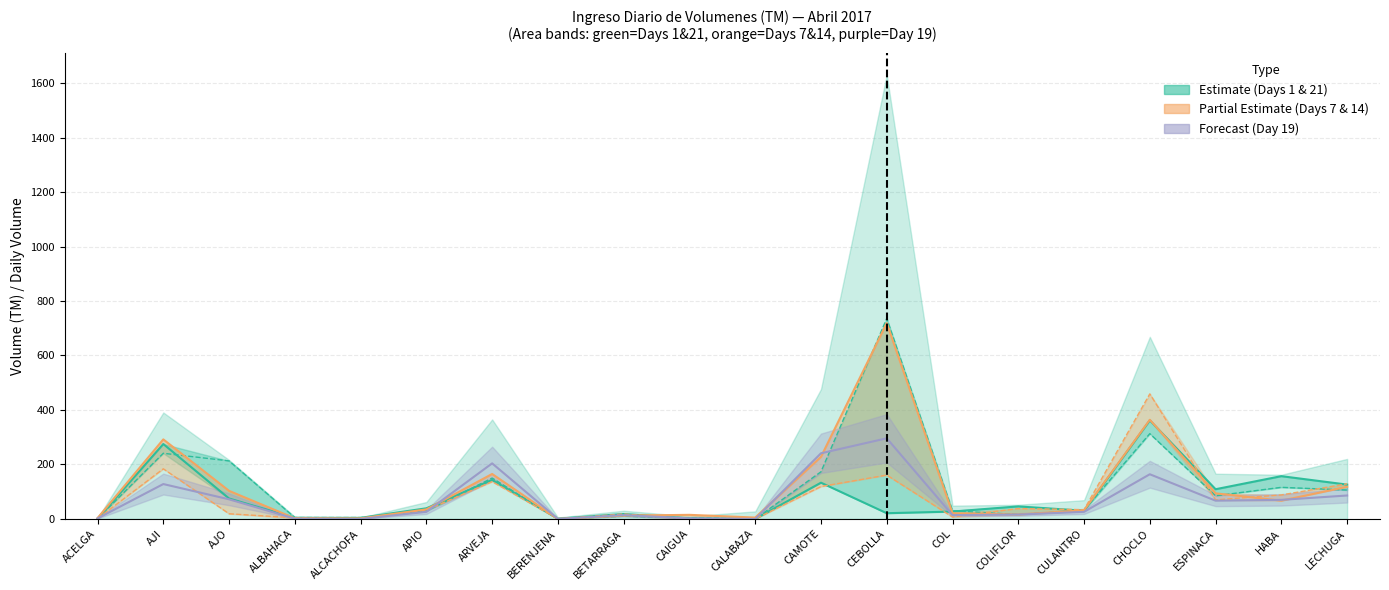

The Day14 (VIE2) series shows 0 at ALCACHOFA. True or false?

True